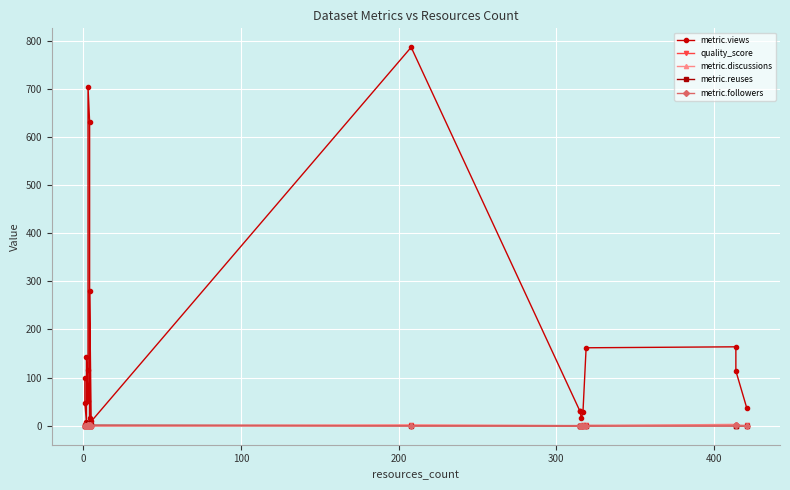

How many interior local peaks does the metric.reuses series have?

4